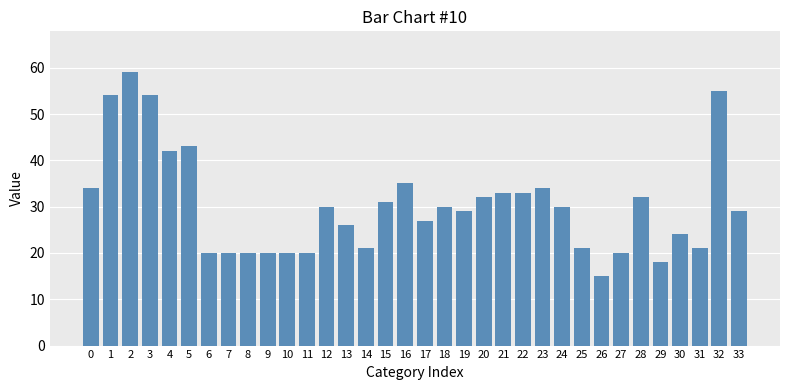

Are the bars grouped side by side (vs. stacked)?

No